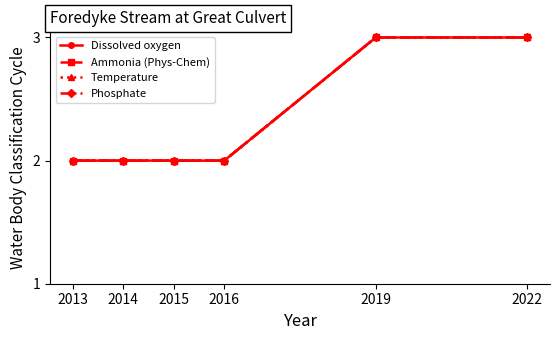

Is this an area chart (filled region under the line)?

No